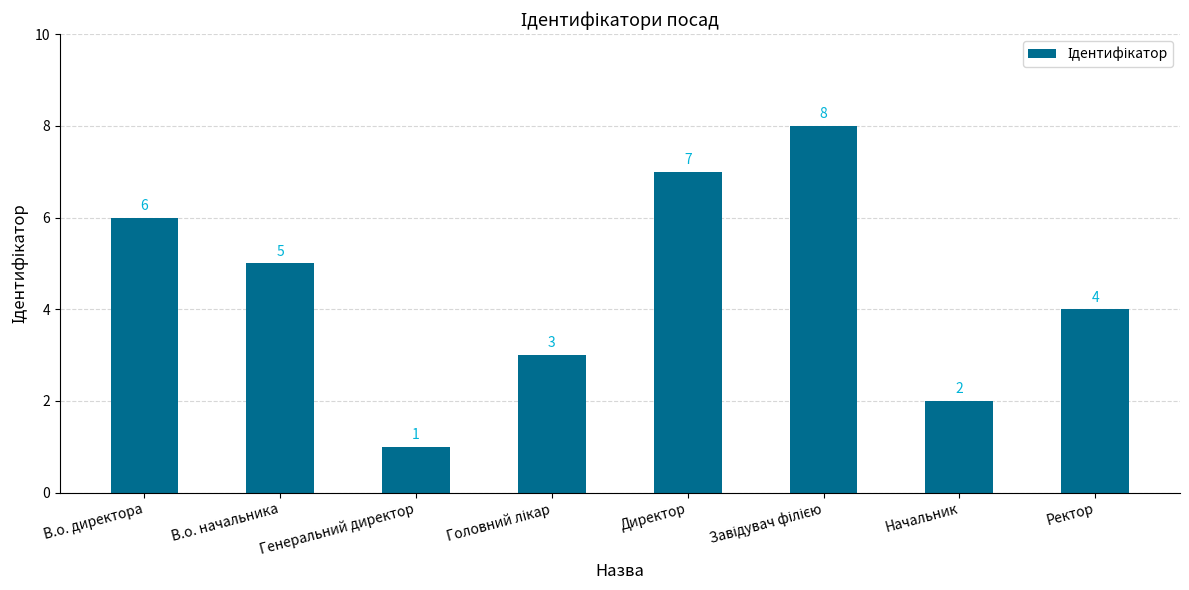

What is the difference between the values at Ректор and Начальник?

2